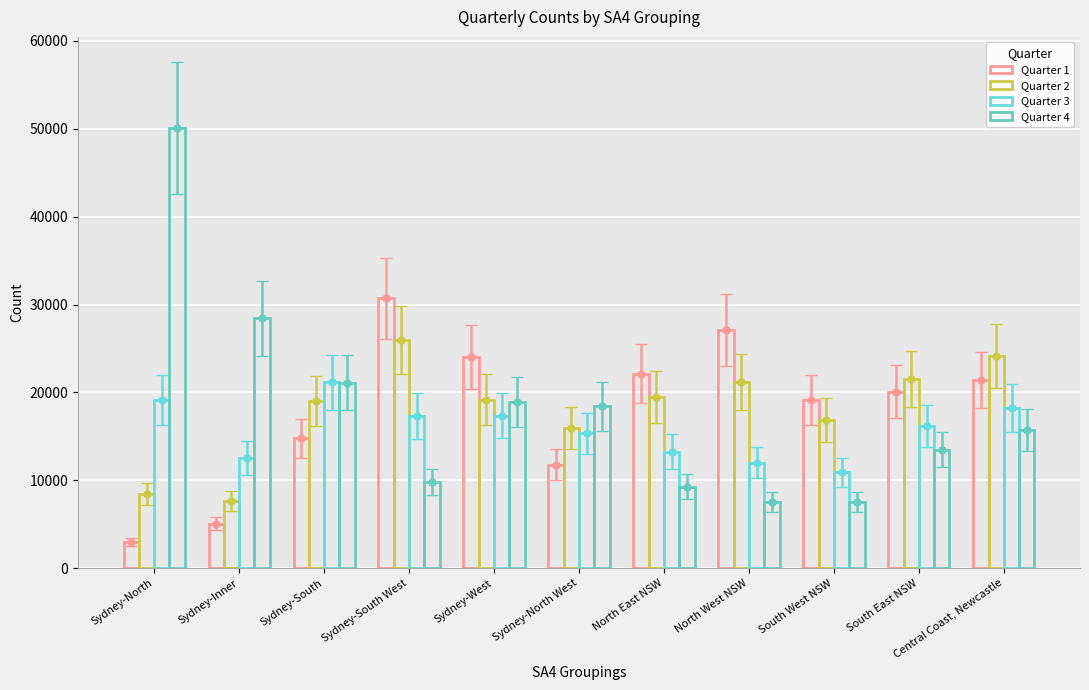

Reading left to right, list all the values displayed in this chart.

Quarter 1: Sydney-North=3011	Sydney-Inner=5058	Sydney-South=14805	Sydney-South West=30704	Sydney-West=24038	Sydney-North West=11785	North East NSW=22150	North West NSW=27130	South West NSW=19135	South East NSW=20088	Central Coast, Newcastle=21441
Quarter 2: Sydney-North=8449	Sydney-Inner=7622	Sydney-South=19045	Sydney-South West=25941	Sydney-West=19177	Sydney-North West=15946	North East NSW=19491	North West NSW=21168	South West NSW=16863	South East NSW=21538	Central Coast, Newcastle=24187
Quarter 3: Sydney-North=19137	Sydney-Inner=12543	Sydney-South=21140	Sydney-South West=17359	Sydney-West=17367	Sydney-North West=15329	North East NSW=13264	North West NSW=12012	South West NSW=10905	South East NSW=16180	Central Coast, Newcastle=18204
Quarter 4: Sydney-North=50064	Sydney-Inner=28431	Sydney-South=21119	Sydney-South West=9860	Sydney-West=18931	Sydney-North West=18403	North East NSW=9285	North West NSW=7576	South West NSW=7554	South East NSW=13488	Central Coast, Newcastle=15731